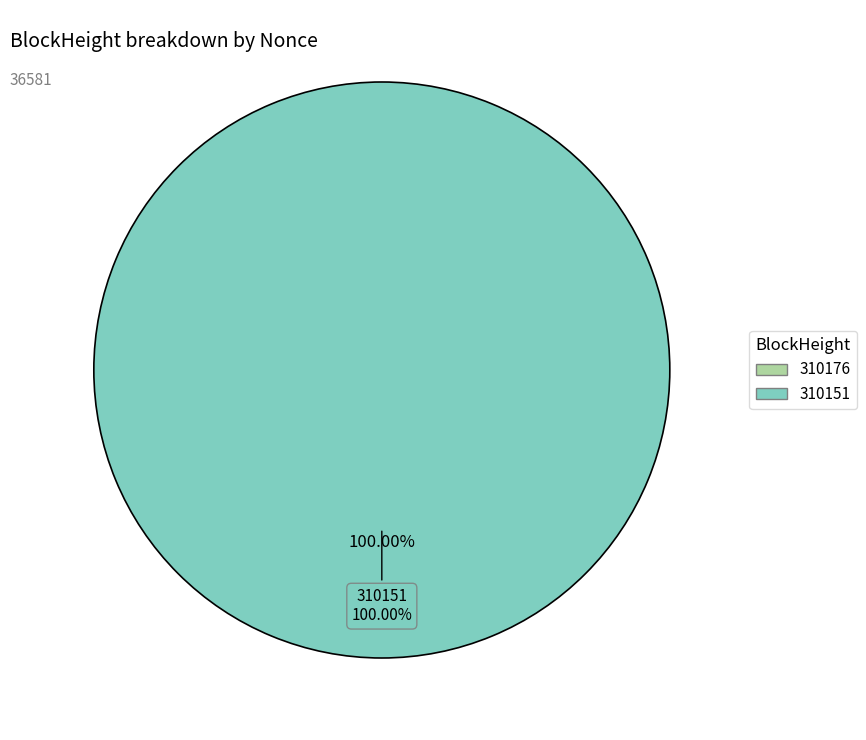

Is there any slice that represents more than half of the pie?

Yes